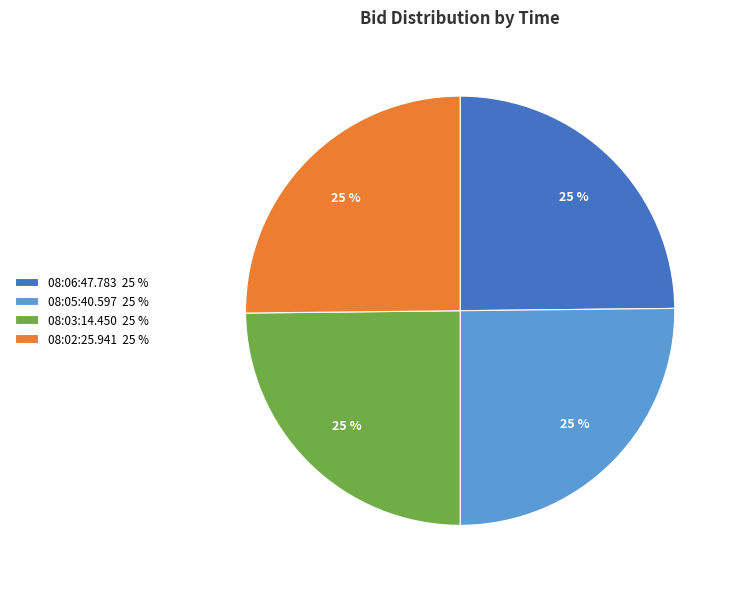

Is it true that 08:05:40.597 is 38% of the pie?

False